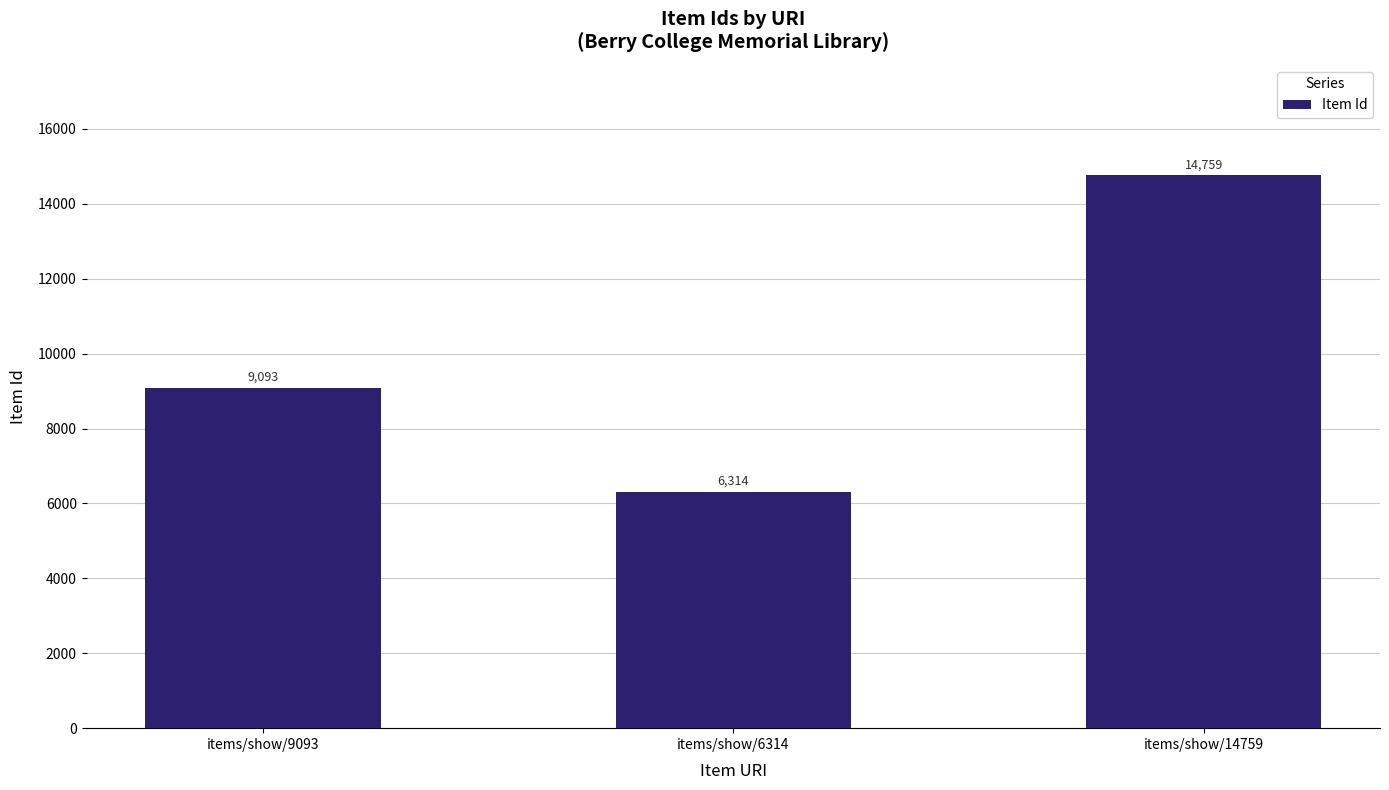

What is the maximum value shown in the chart?

14759